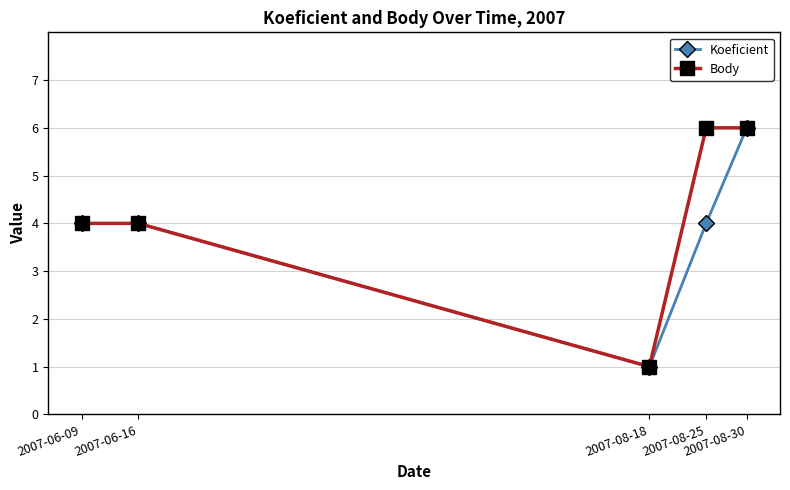

How many Koeficient values are between 4 and 5?

3